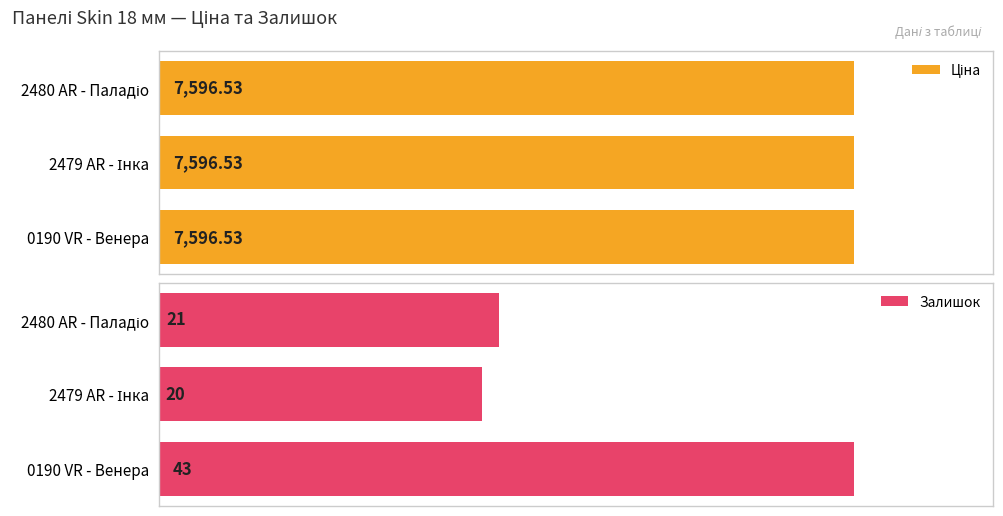

What is the difference between the maximum and minimum values in the Залишок series?

23.0